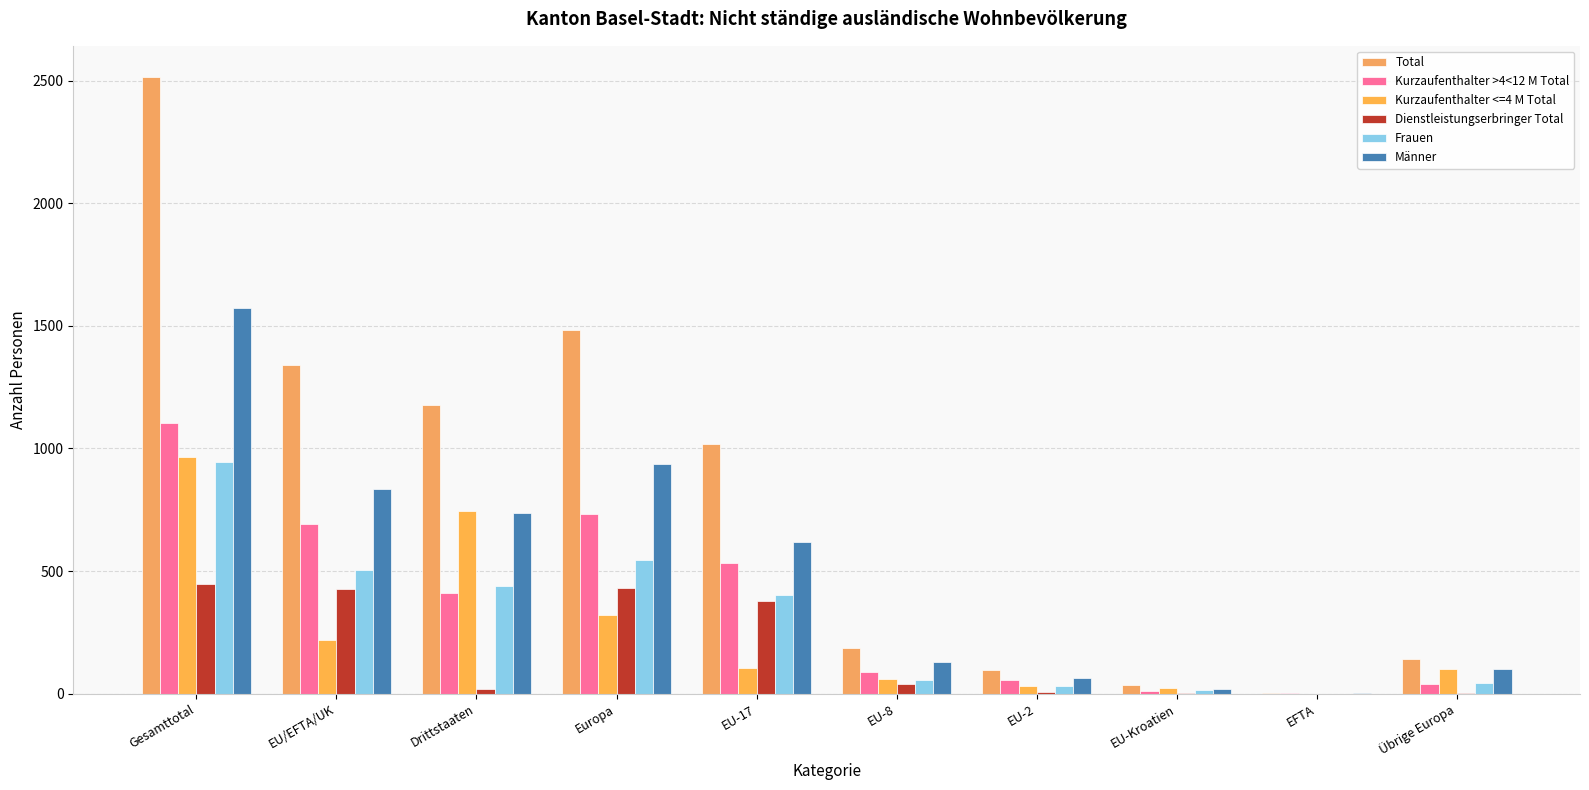

What is the total value across all series at EU-2?

285